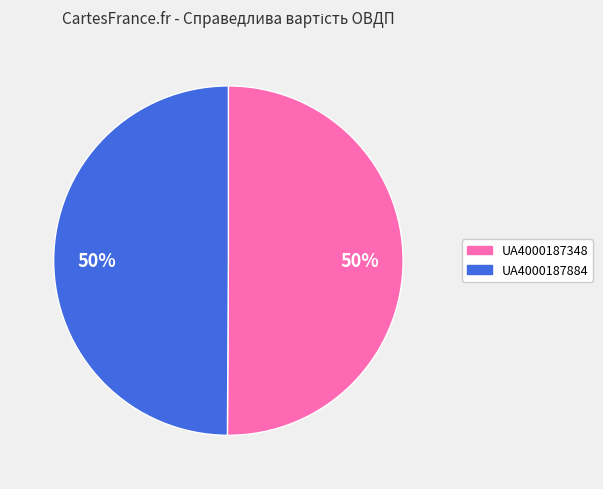

Approximately how many times larger is the value at UA4000187884 compared to UA4000187348?

1.0